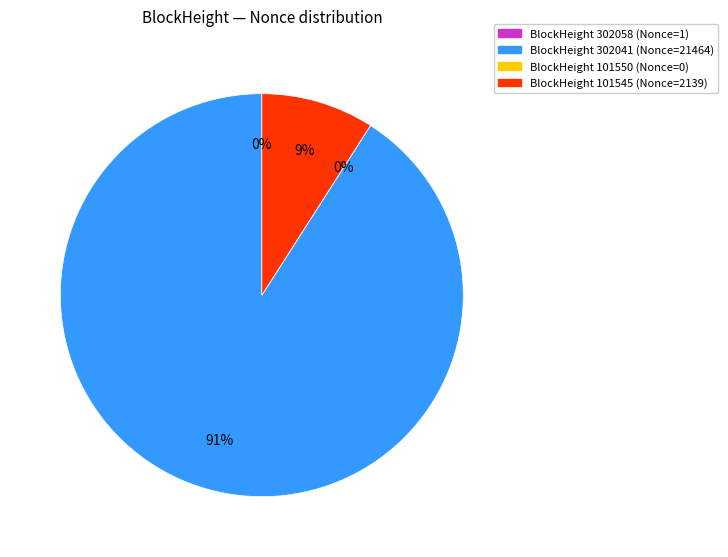

Is it true that 101550 is 6% of the pie?

False